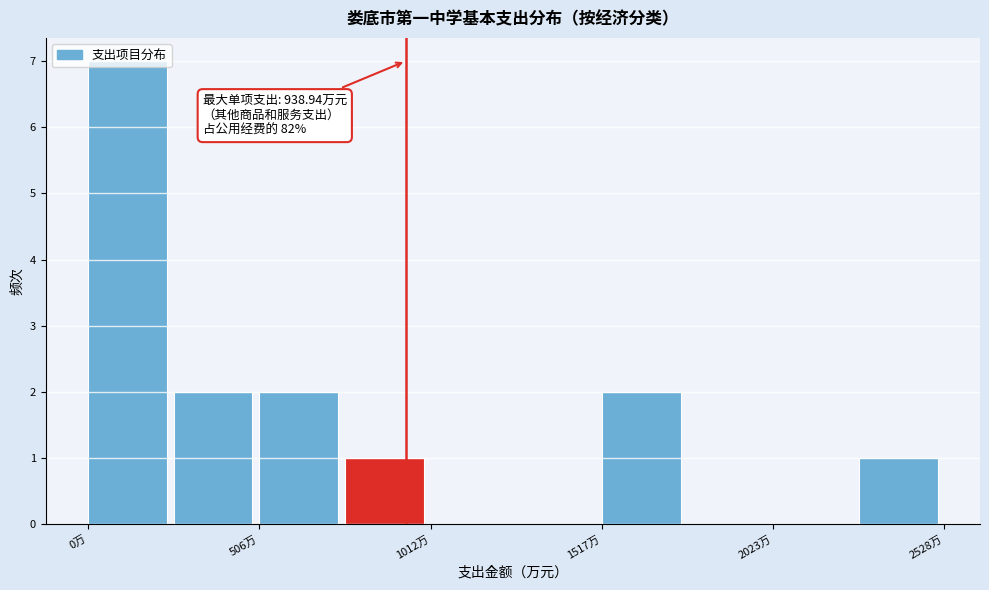

Around what value on the x-axis is the tallest bar? Give the approximate position of its centre, as read against the axis.

100